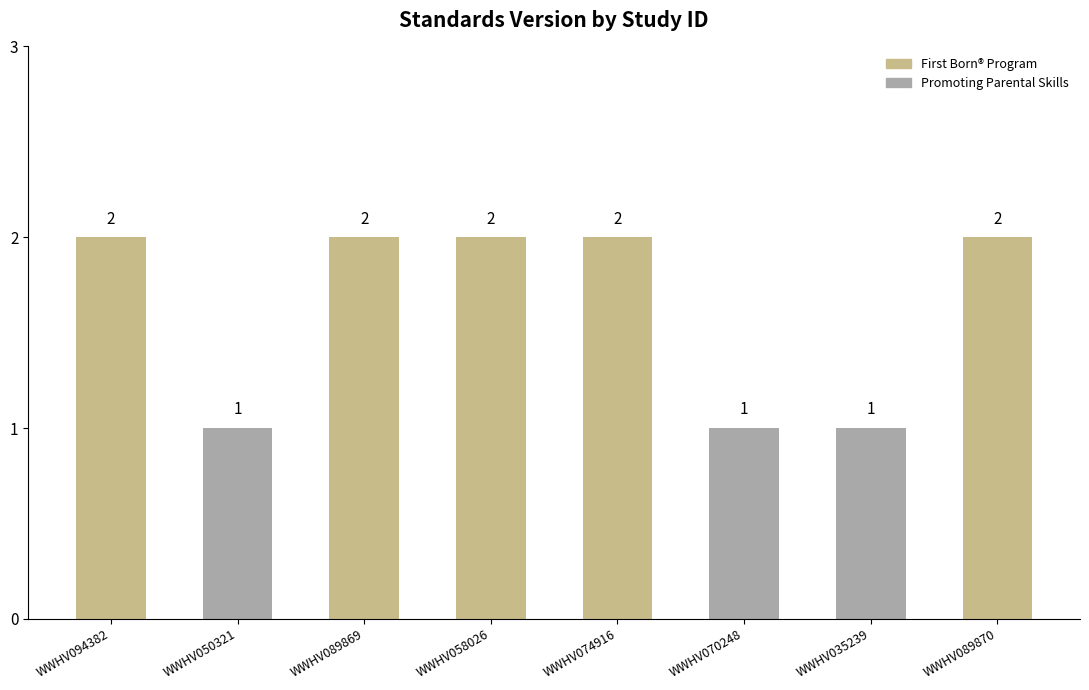

What is the difference between the values at WWHV070248 and WWHV094382?

1